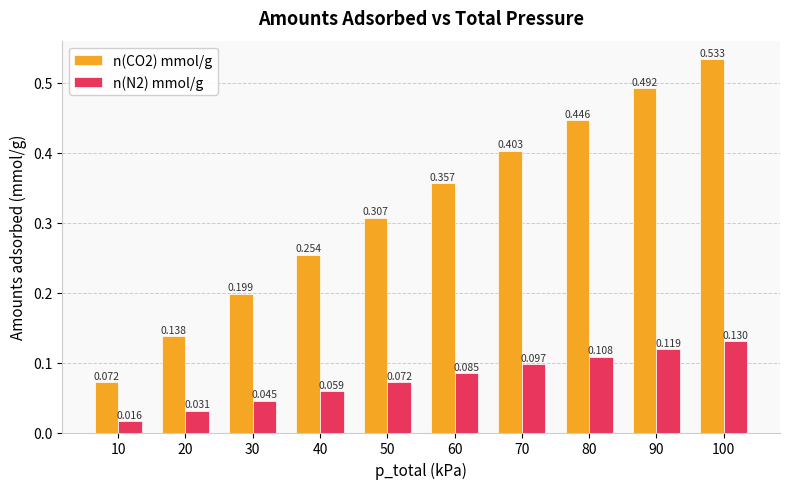

What is the sum of all n(N2) mmol/g values?

0.8